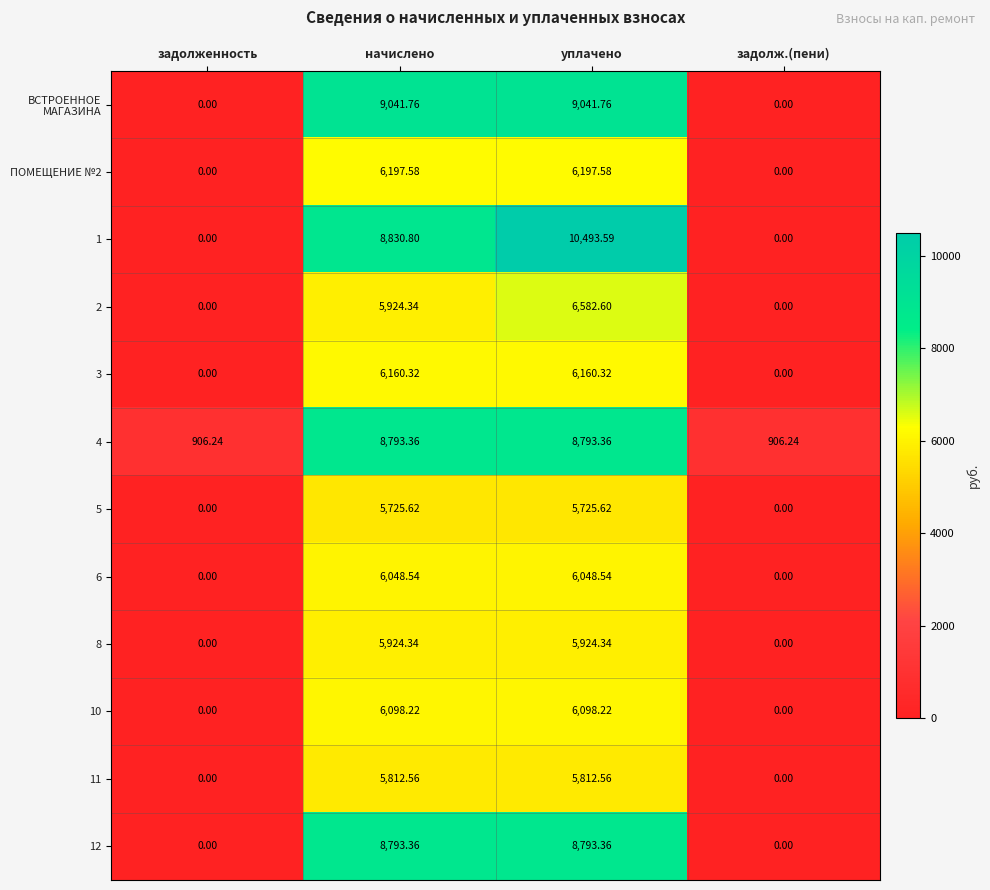

Which category has the highest value across all series?

уплачено